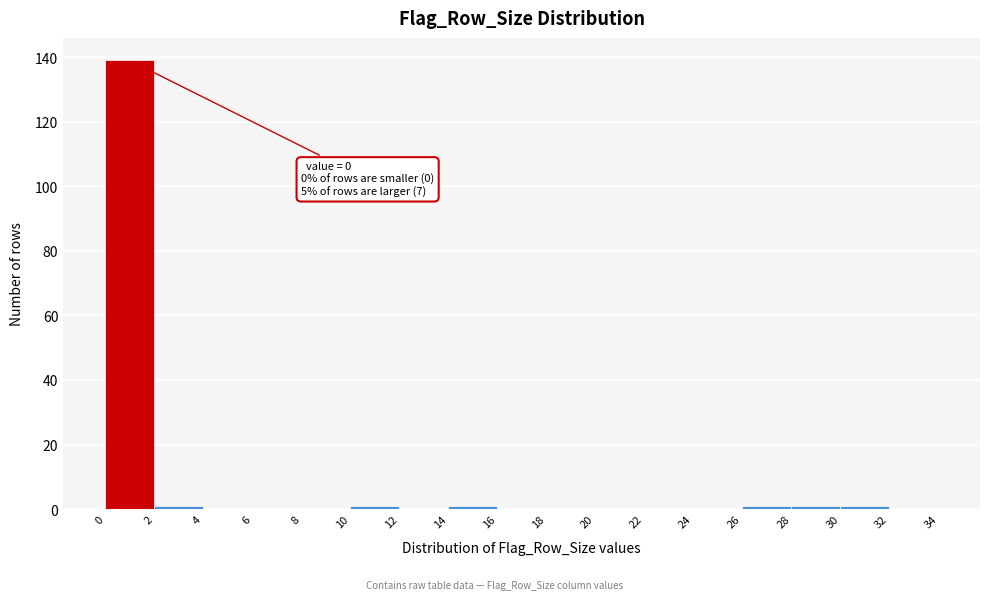

Which range on the x-axis has the tallest bar?

0 to 2